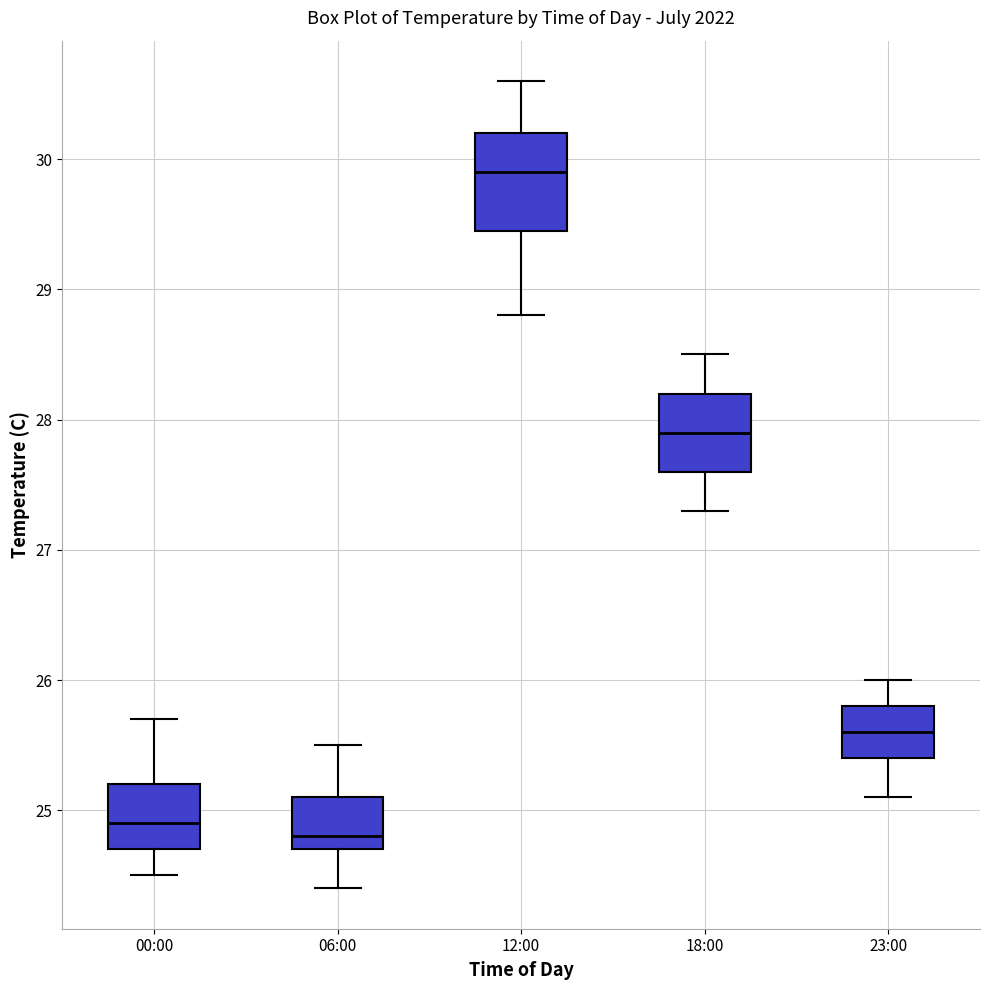

Reading left to right, read every box against the y-axis: the position of its median line, the range the box covers, and the ends of its whiskers. The values are not printed on the chart, so give them approximately, as read against the axis.

00:00: median 24.9, box 24.7 to 25.2, whiskers 24.5 to 25.7
06:00: median 24.8, box 24.7 to 25.1, whiskers 24.4 to 25.5
12:00: median 29.9, box 29.5 to 30.2, whiskers 28.8 to 30.6
18:00: median 27.9, box 27.6 to 28.2, whiskers 27.3 to 28.5
23:00: median 25.6, box 25.4 to 25.8, whiskers 25.1 to 26.0